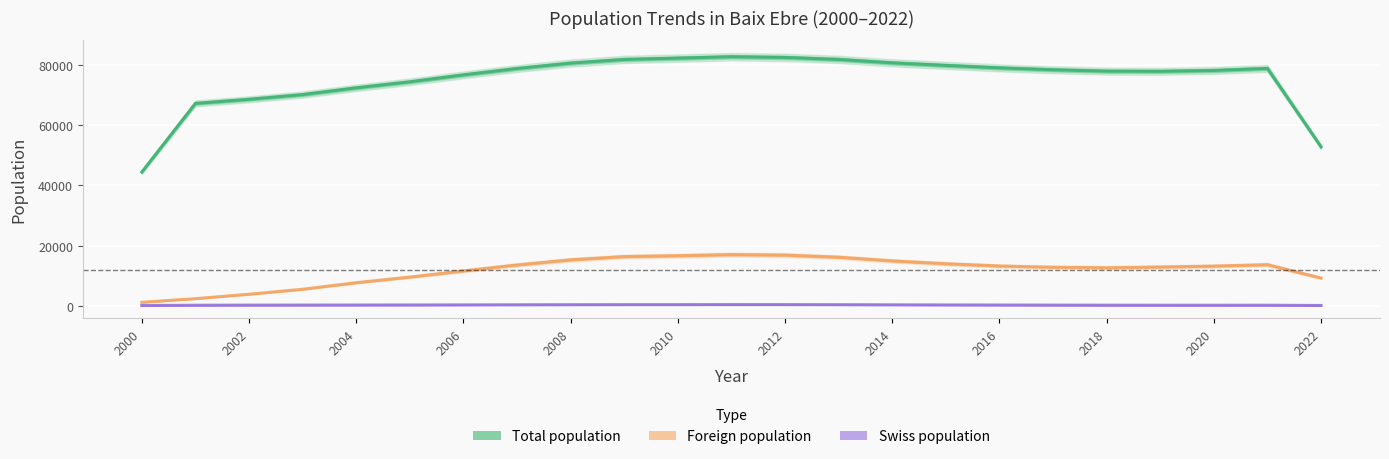

What is the difference between the maximum and second lowest values in the Total population series?

29874.7